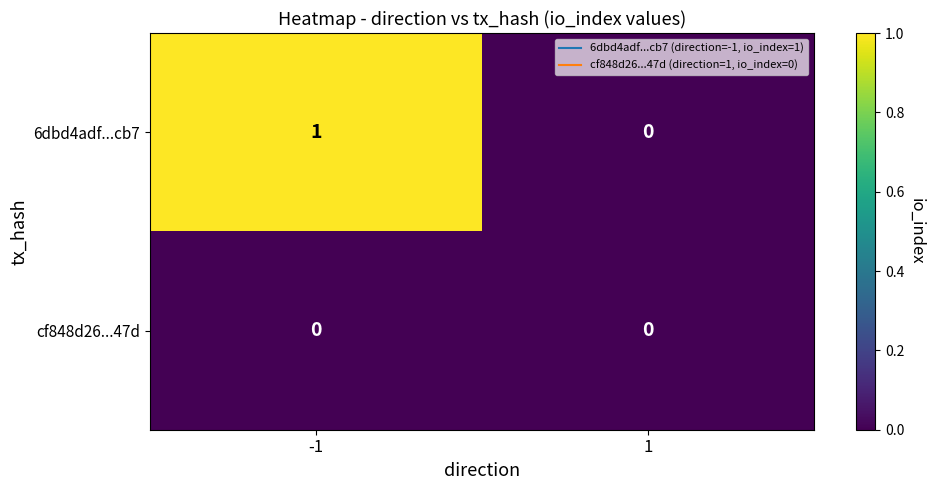

Is it true that 6dbd4adf...cb7 equals 0 at 1?

True